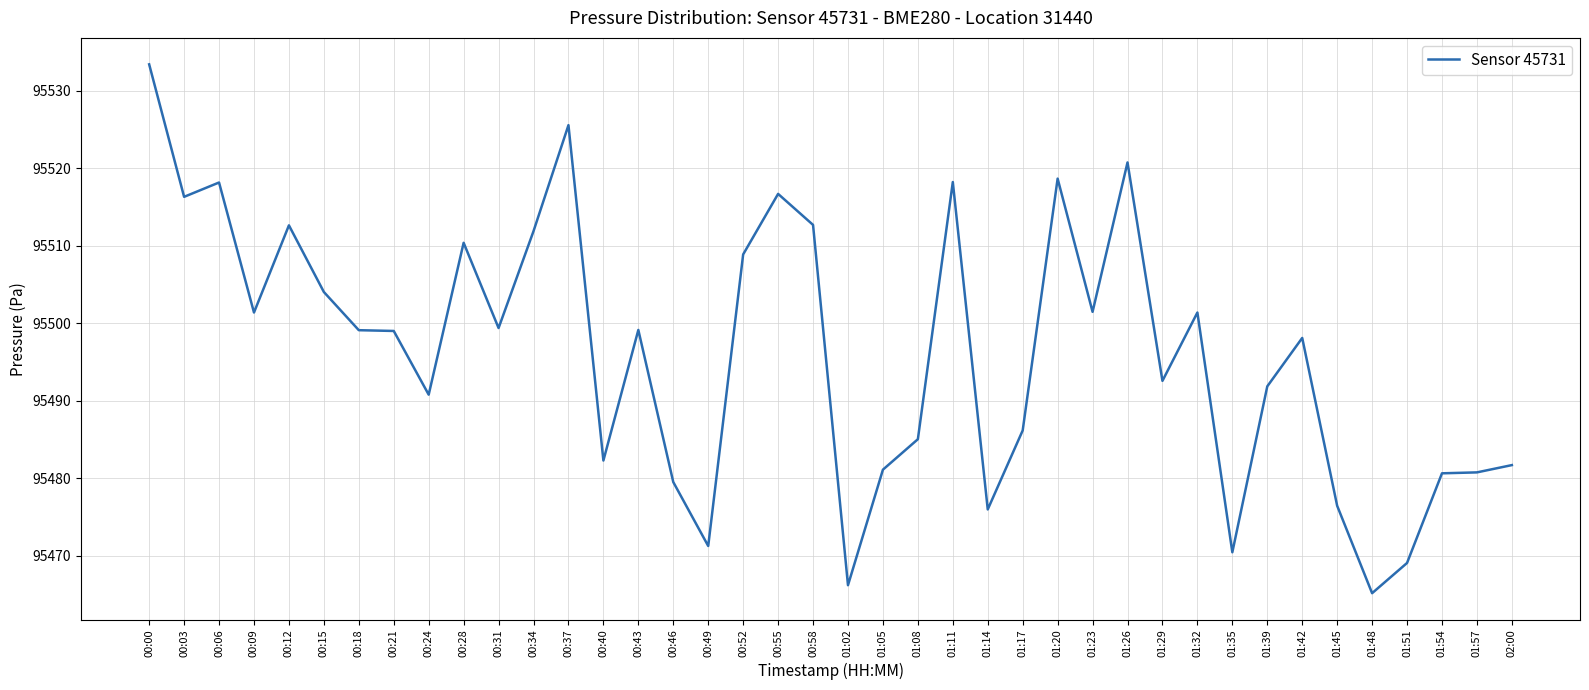

Between 00:37 and 01:57, which is larger?

00:37